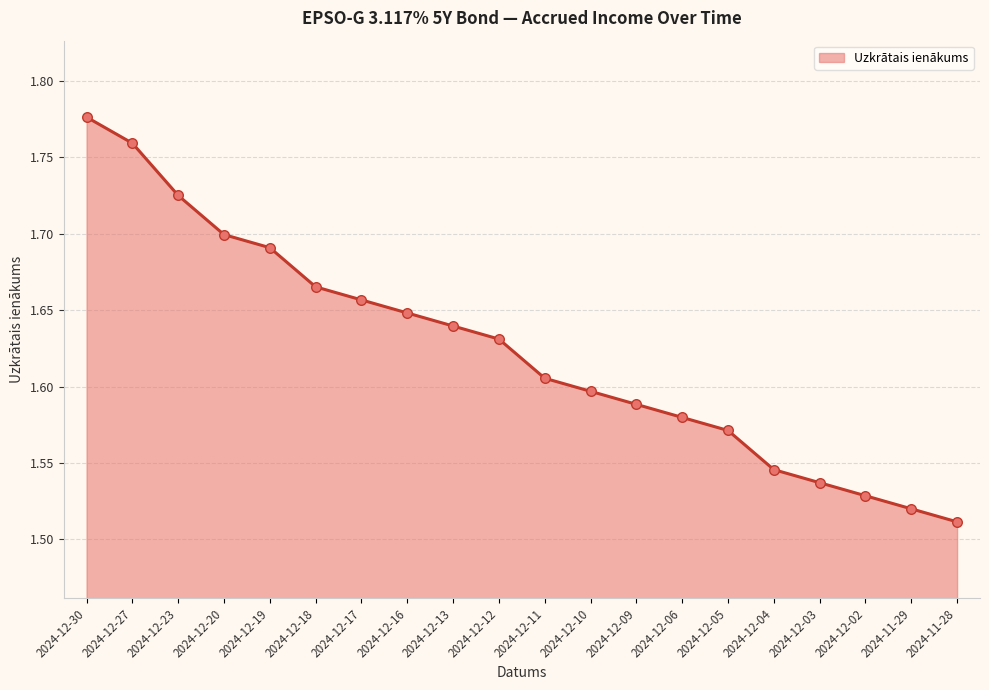

Approximately how many times larger is the value at 2024-11-29 compared to 2024-12-05?

1.0